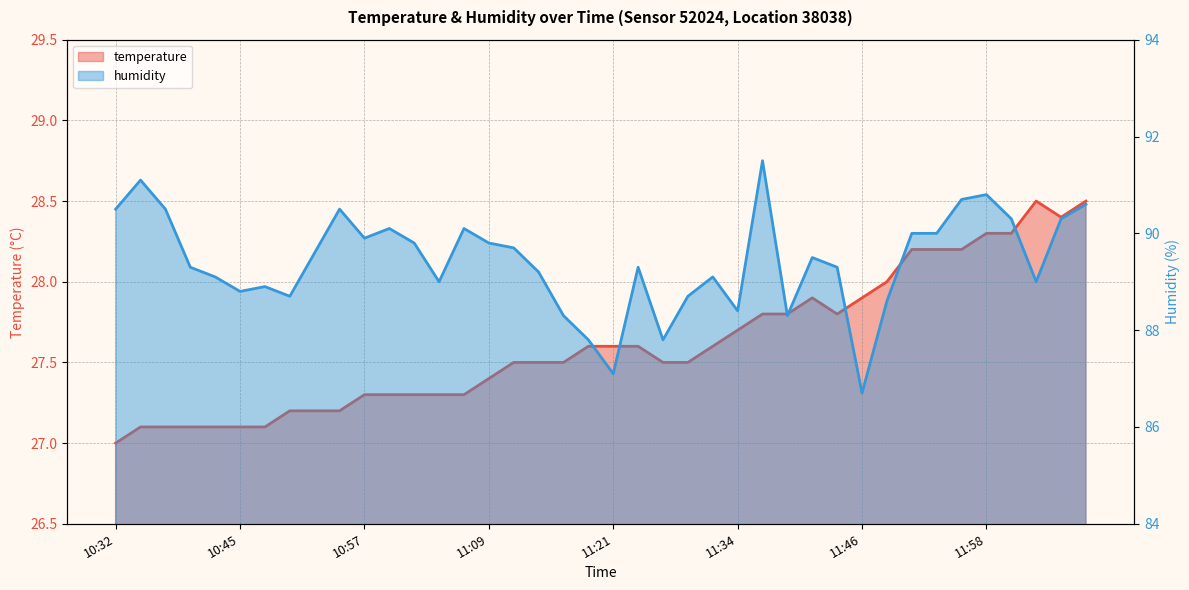

What is the highest value of the humidity series?

91.5